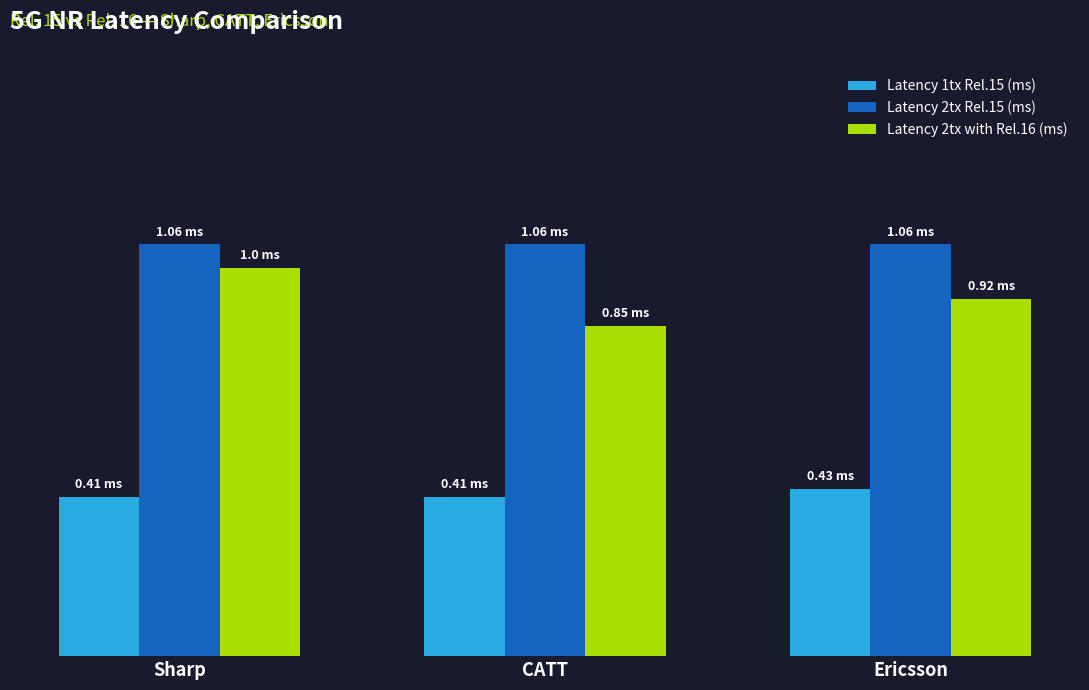

What is the difference between the Latency 2tx with Rel.16 (ms) values at Sharp and CATT?

0.2